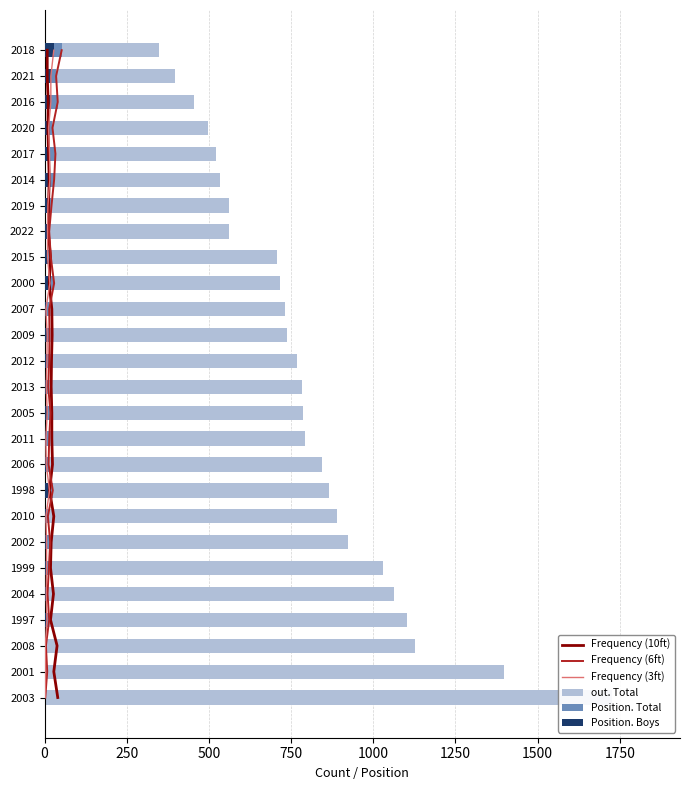

Rank the series by their maximum value, from lowest to highest.

Frequency (10ft), Frequency (6ft), Frequency (3ft), Position. Boys, Position. Total, out. Total